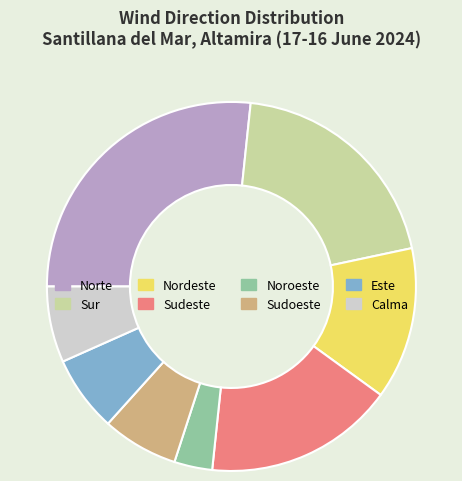

Is it true that Nordeste is 13% of the pie?

True